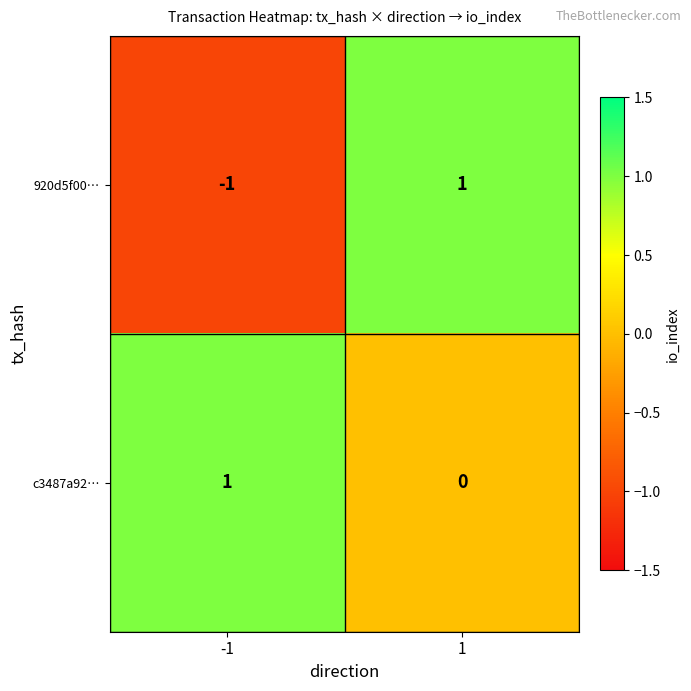

Between -1 and 1, which series saw the biggest shift?

920d5f00…